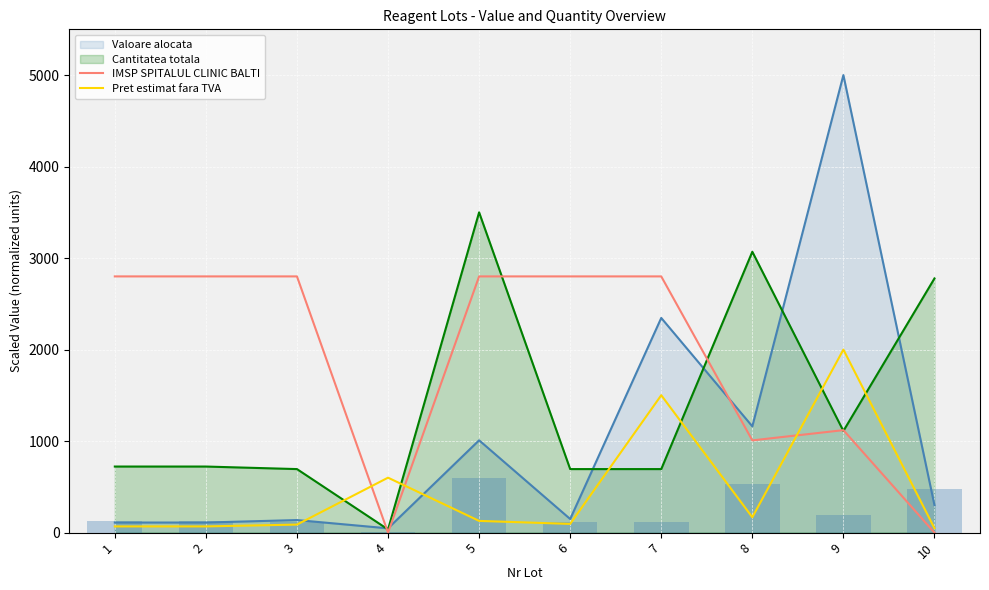

What is the spread (max minus min) of values at 6?

2704.7